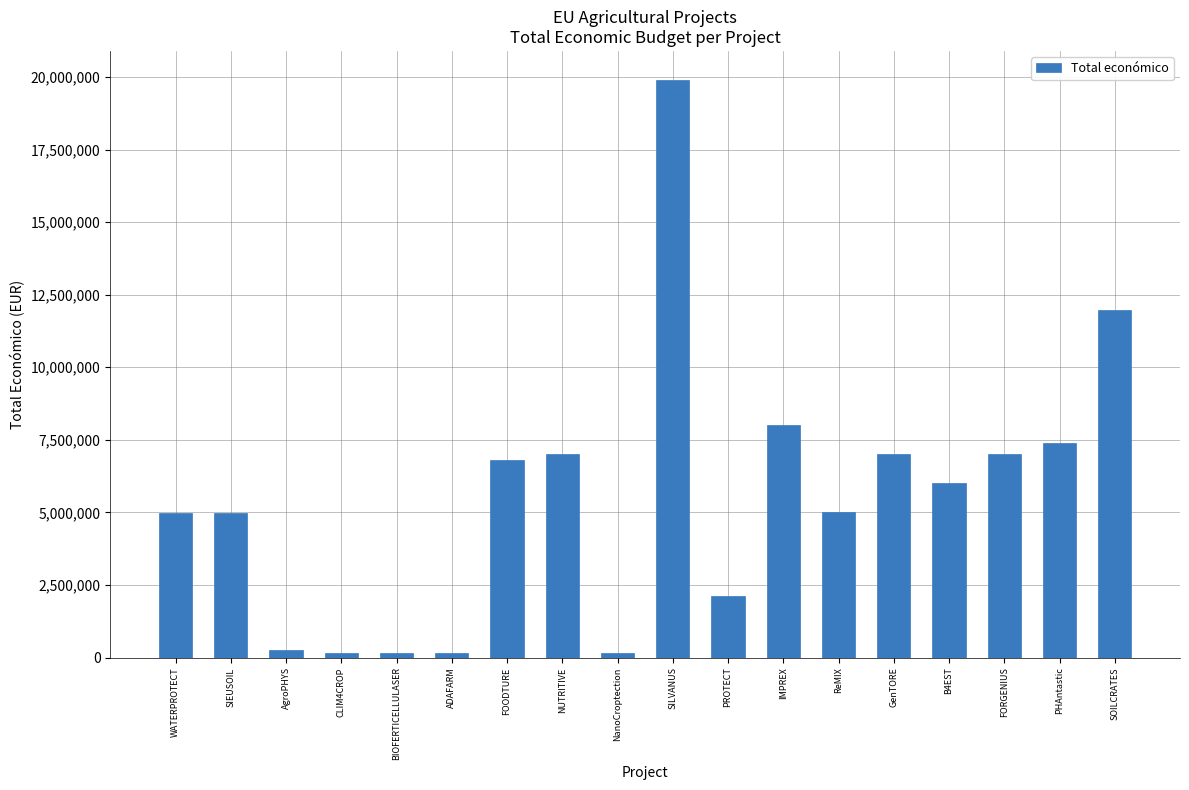

Is it true that the value at SIEUSOIL is 4985475?

True